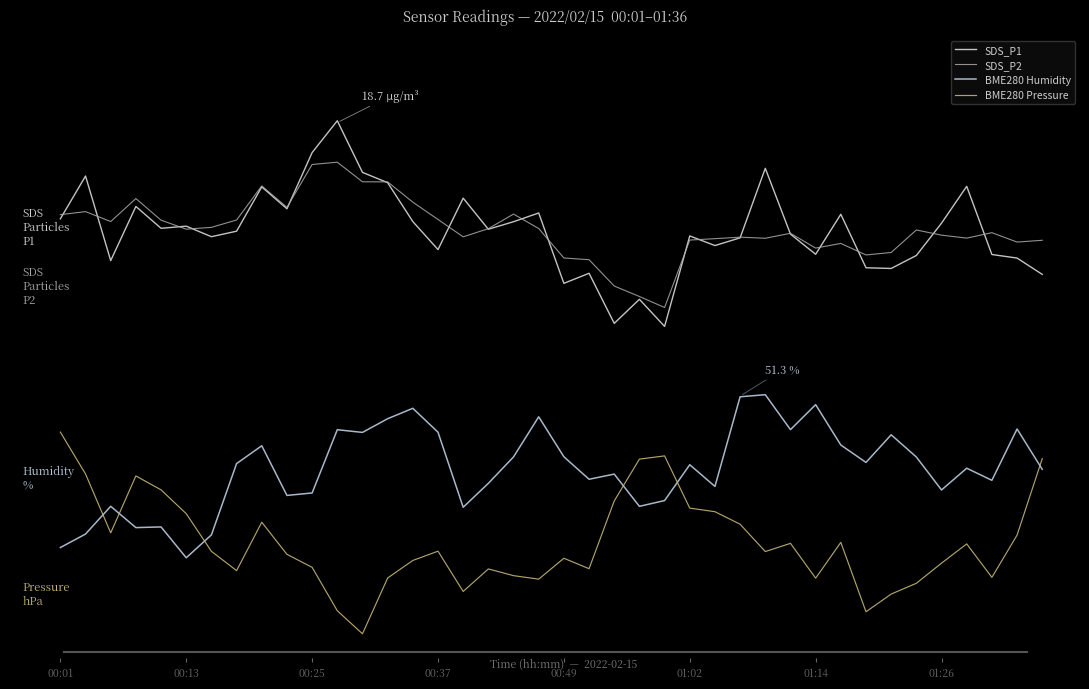

Does the chart have visible grid lines?

No